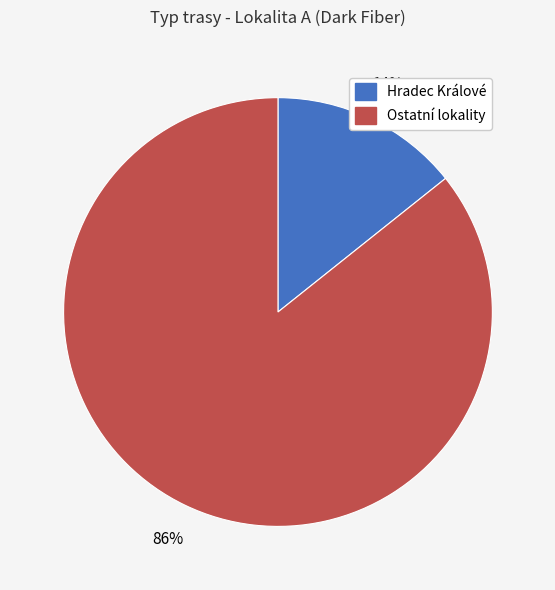

Is there any slice that represents more than half of the pie?

Yes